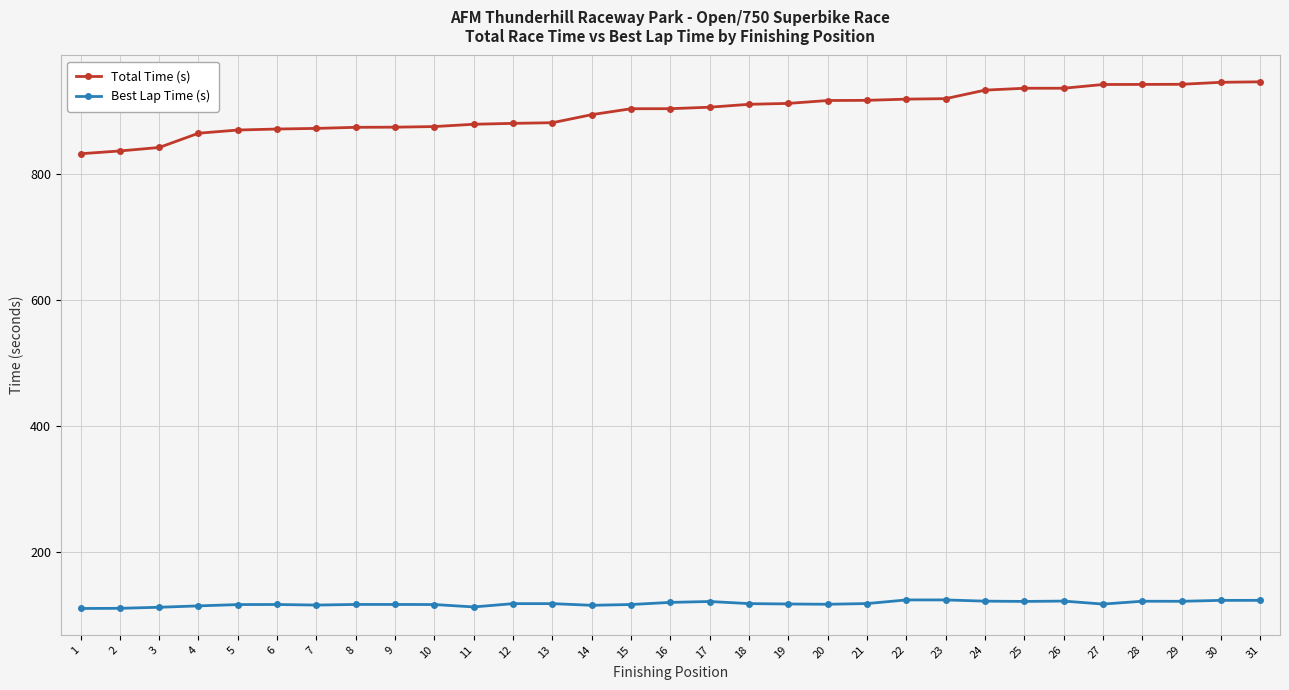

What is the greatest value displayed?

947.2